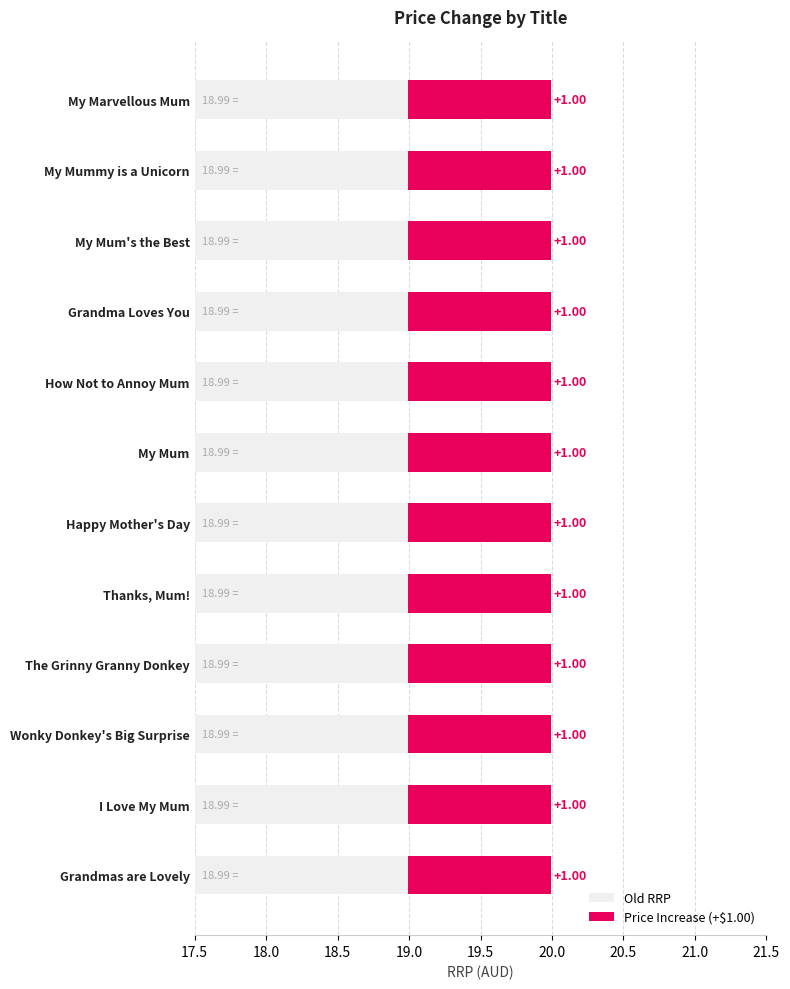

What is the spread (max minus min) of values at How Not to Annoy Mum?

1.0